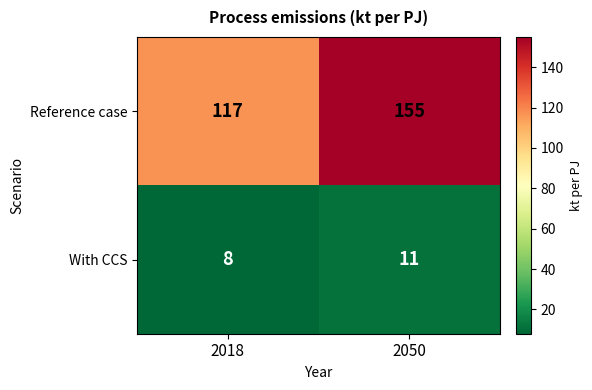

What is the total value across all series at 2050?

166